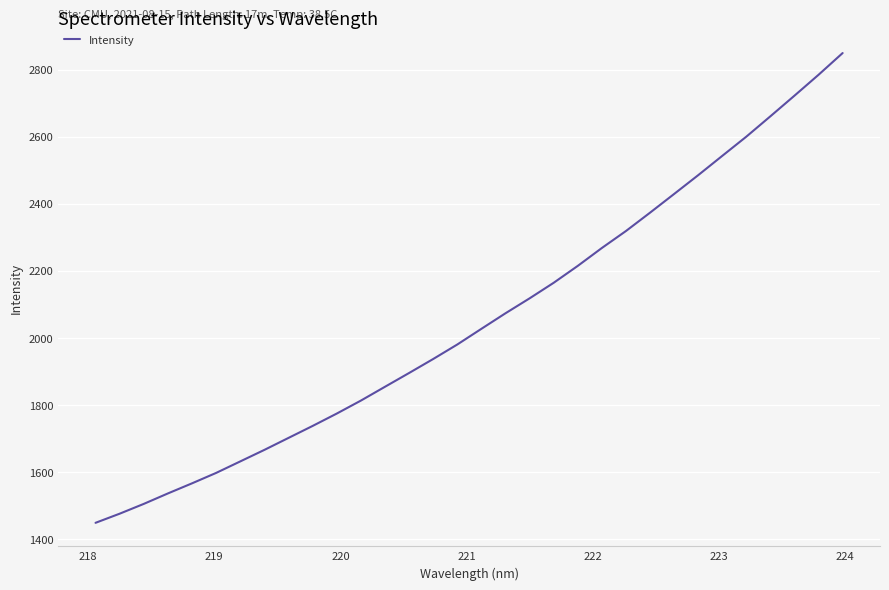

Does the chart display data point markers on the line(s)?

No